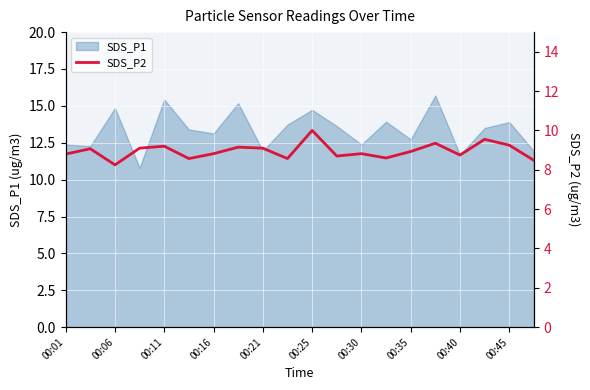

The value at 17 is 9.6. True or false?

True